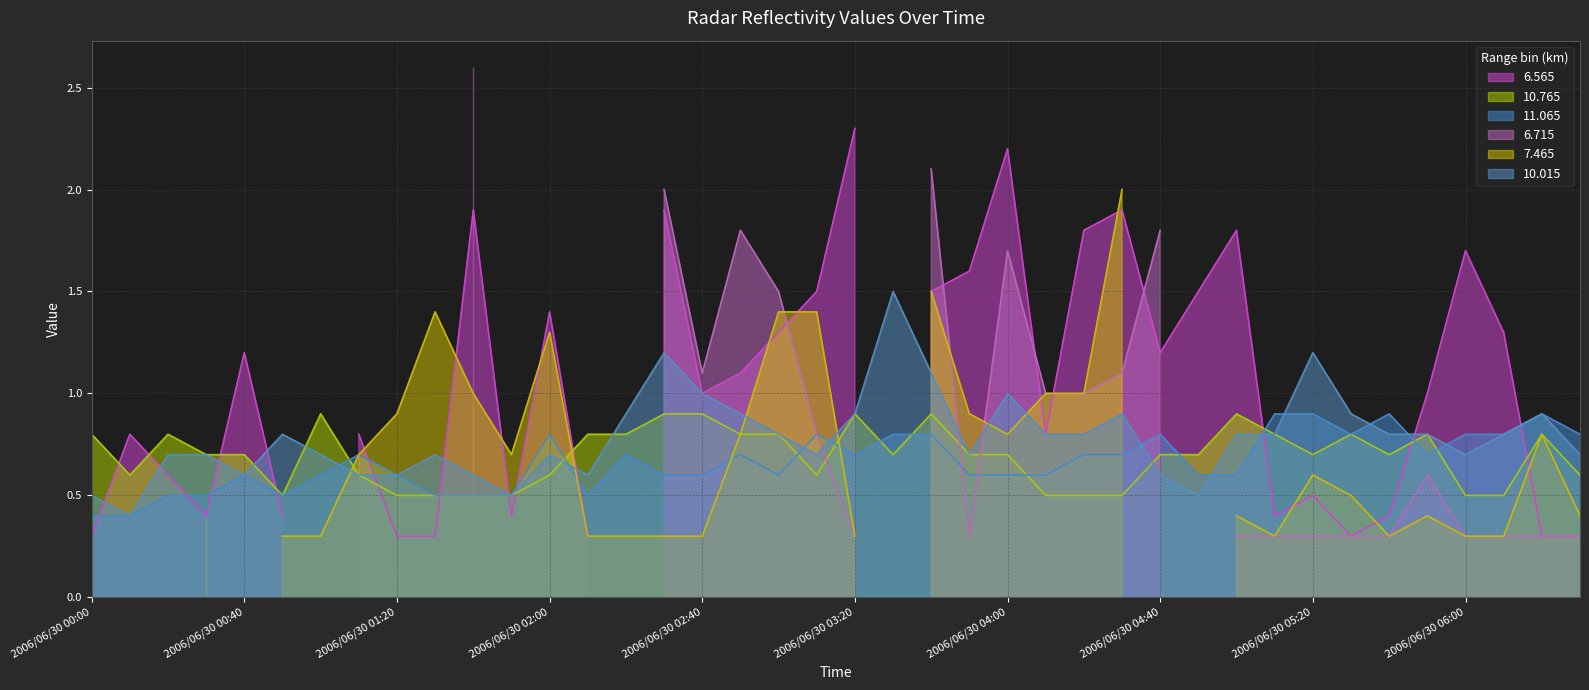

Is it true that 10.765 equals 1.1 at 2006/06/30 05:20?

False